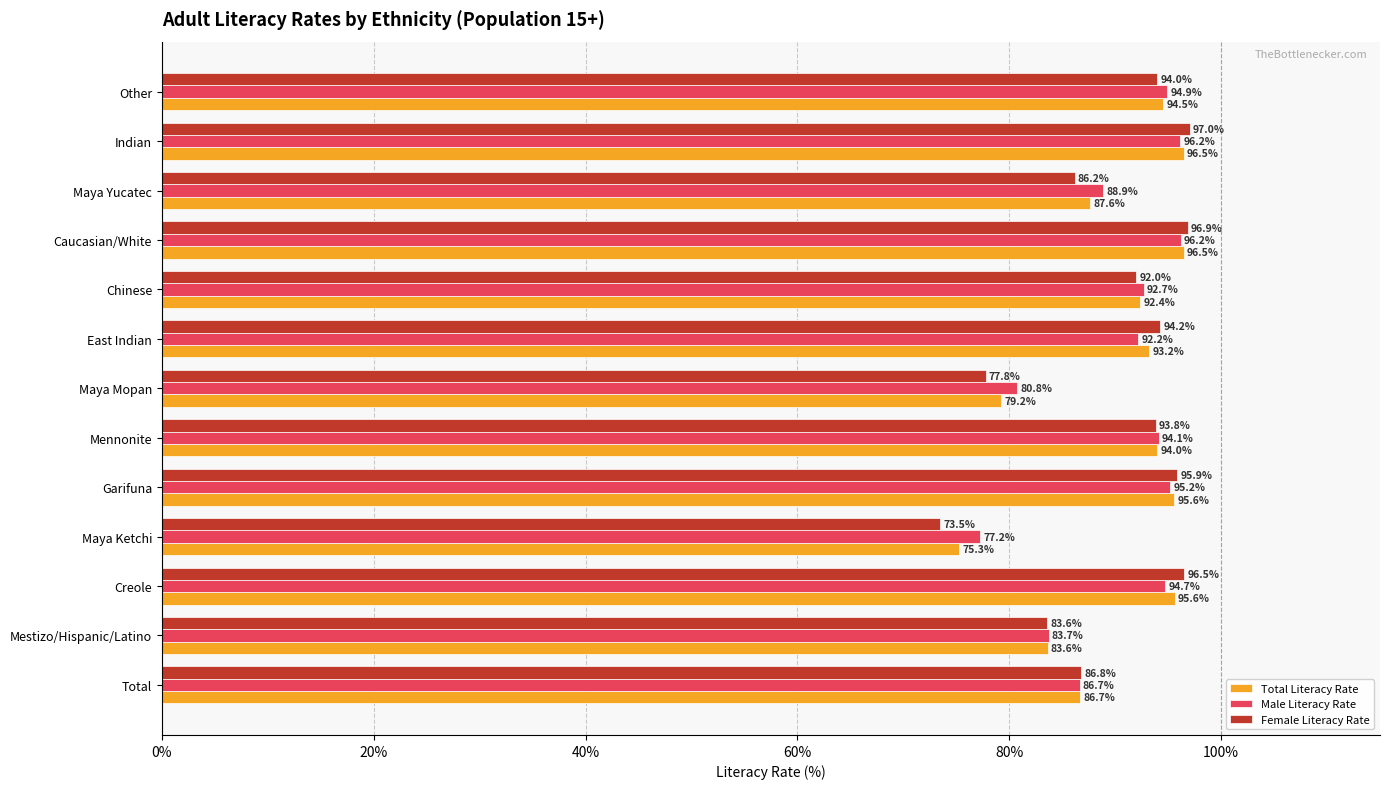

What is the difference between the maximum and minimum values in the Total Literacy Rate series?

21.2